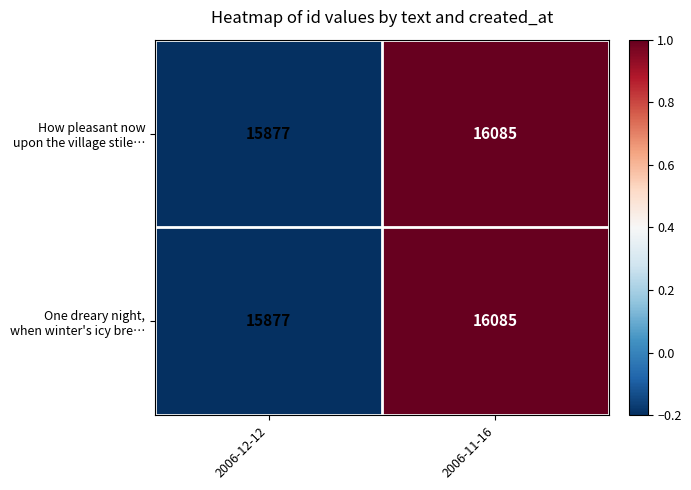

What is the smallest value displayed?

15877